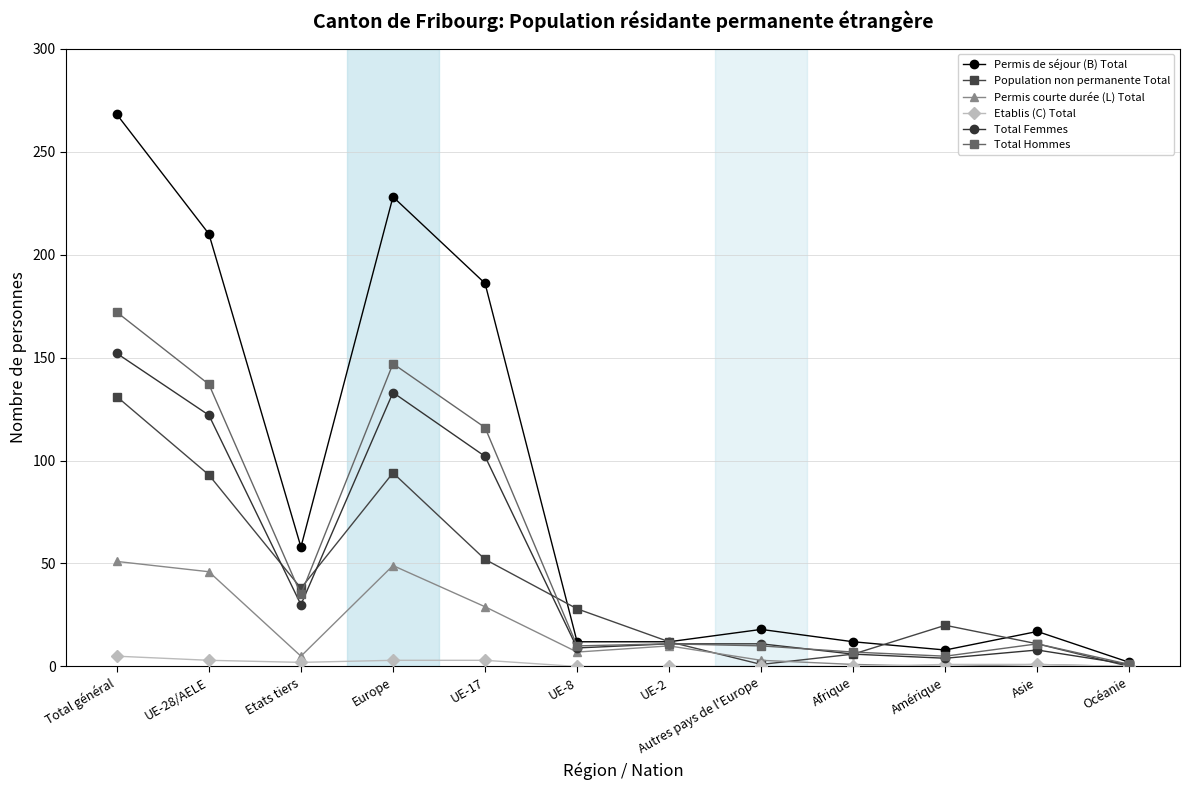

Which series has the largest total across all categories?

Permis de séjour (B) Total